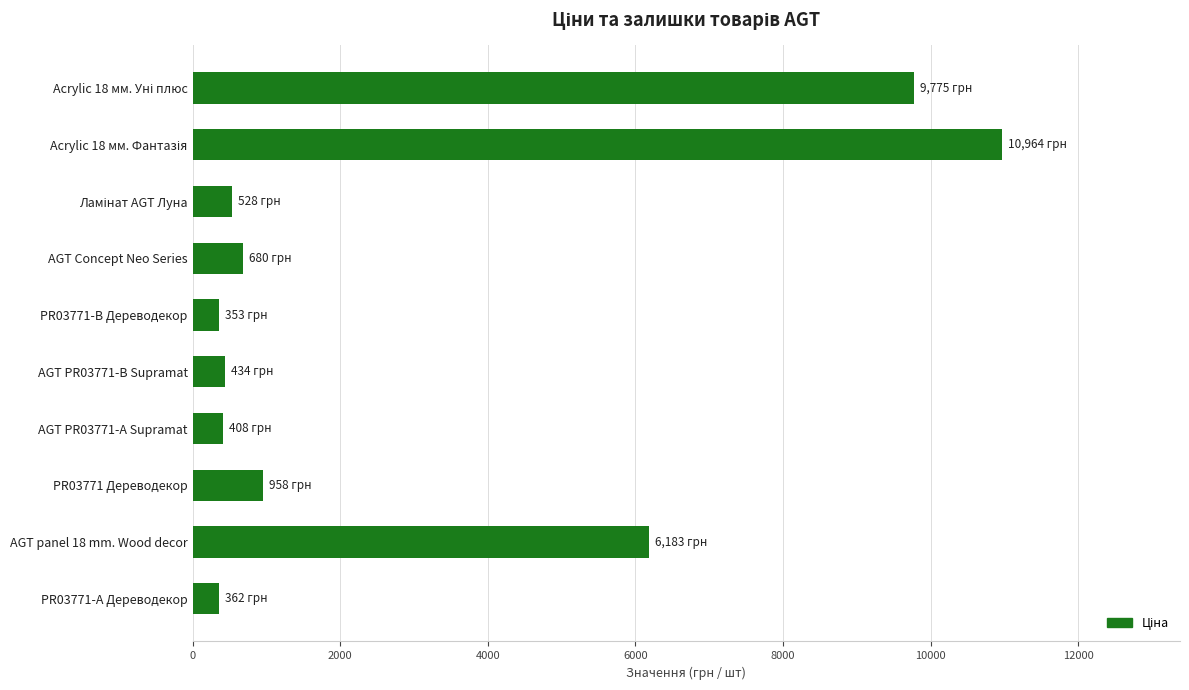

What is the maximum value shown in the chart?

10964.4